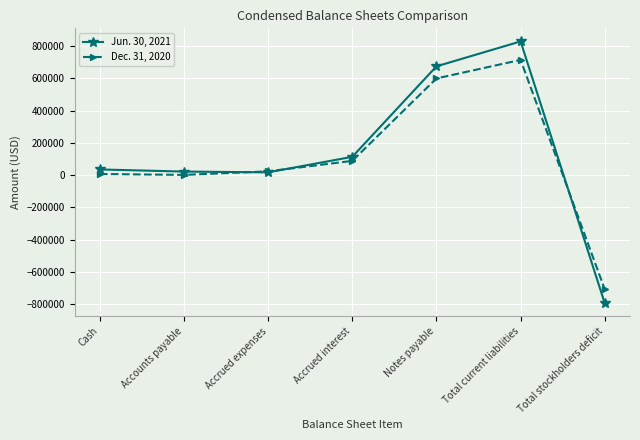

Is this an area chart (filled region under the line)?

No